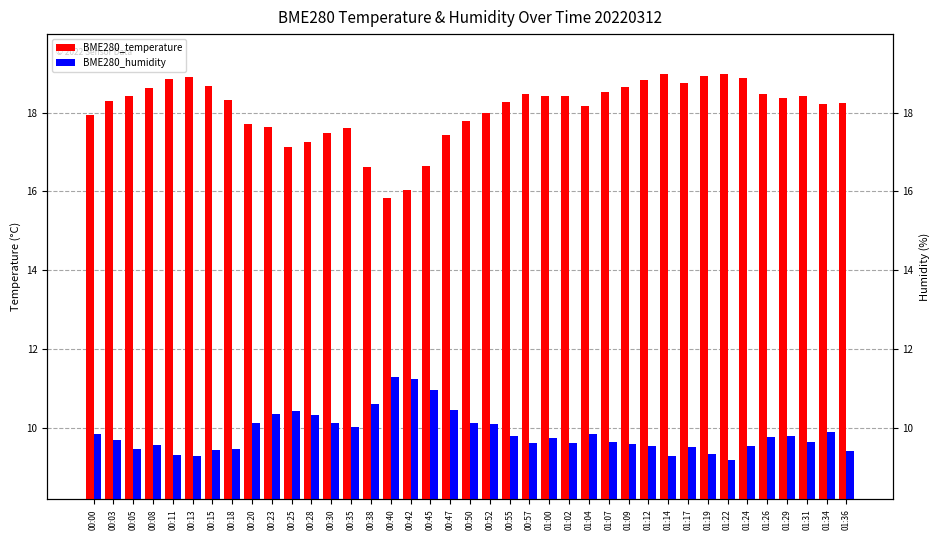

Which series has the largest range (max minus min)?

BME280_temperature